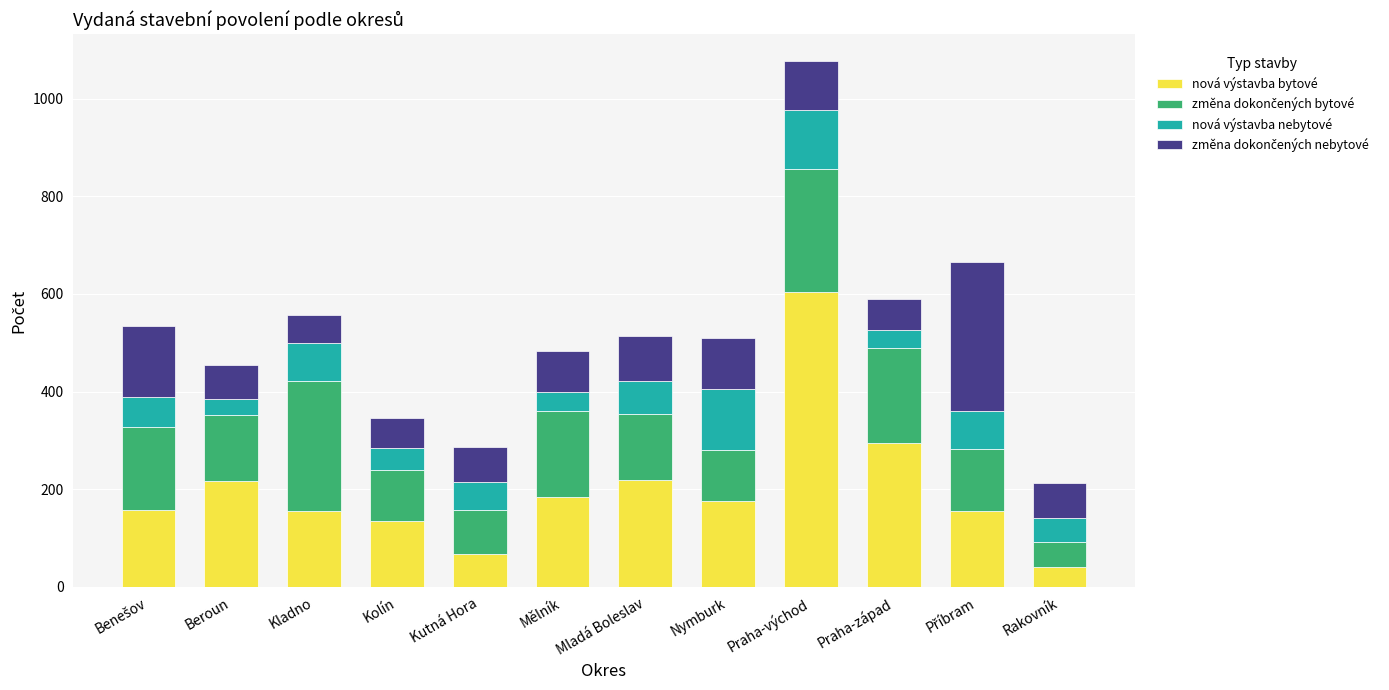

Are the bars grouped side by side (vs. stacked)?

No